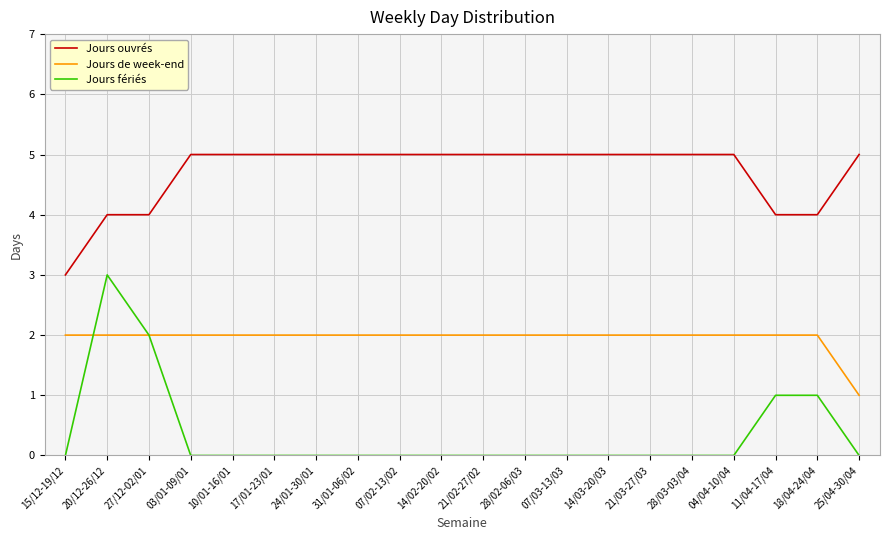

What is the greatest value displayed?

5